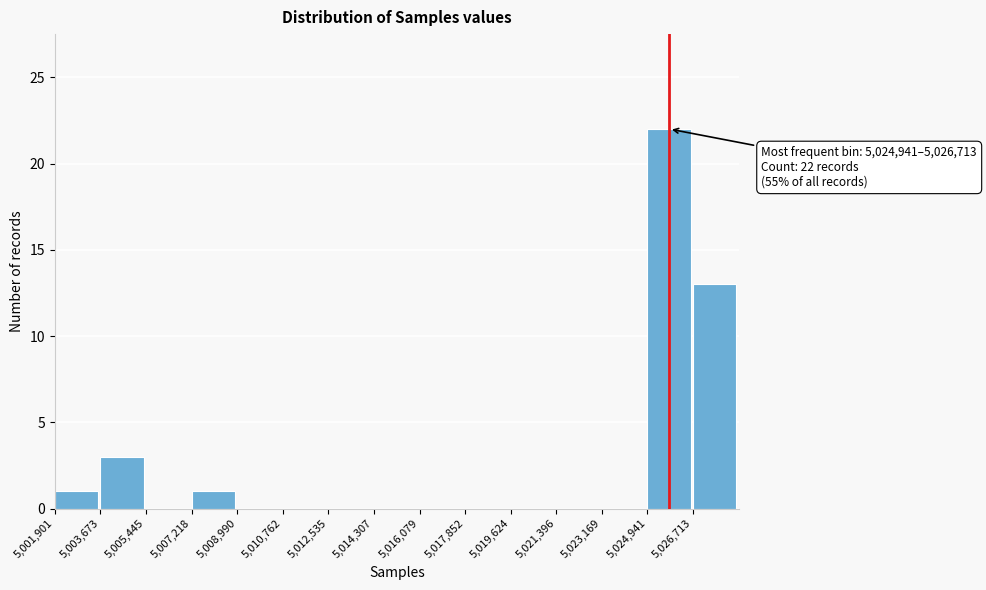

Which range on the x-axis has the tallest bar?

5025000 to 5026800